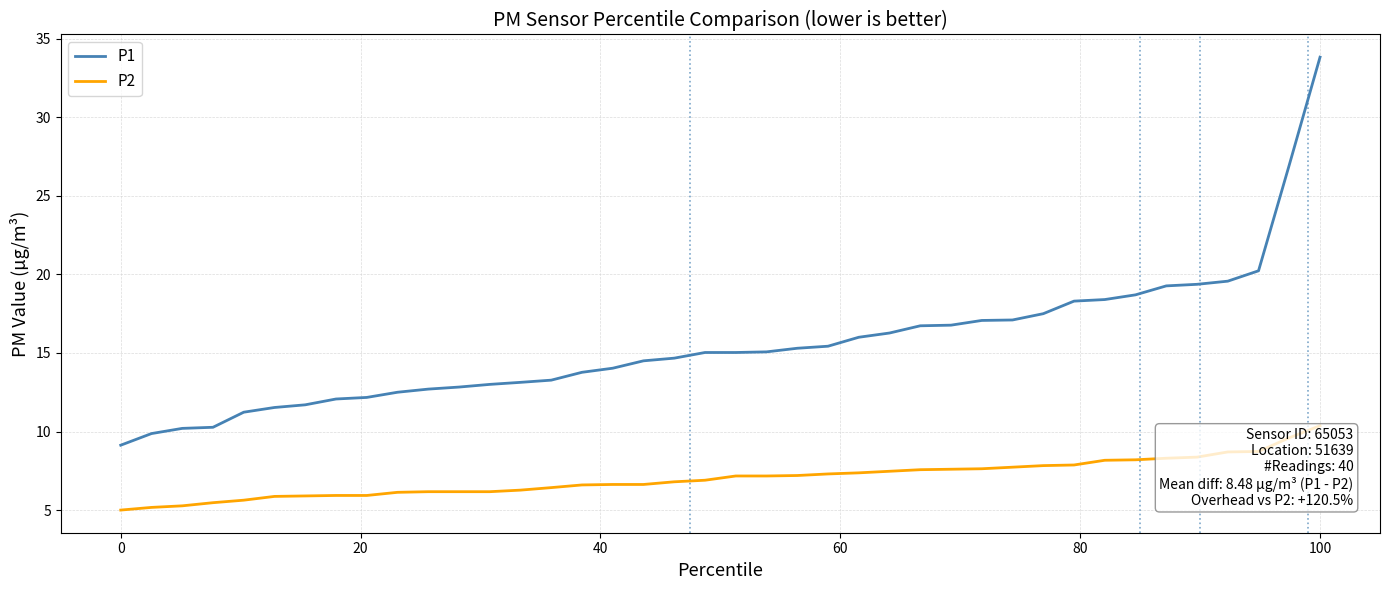

List the series in order of their overall mean, lowest first.

P2, P1